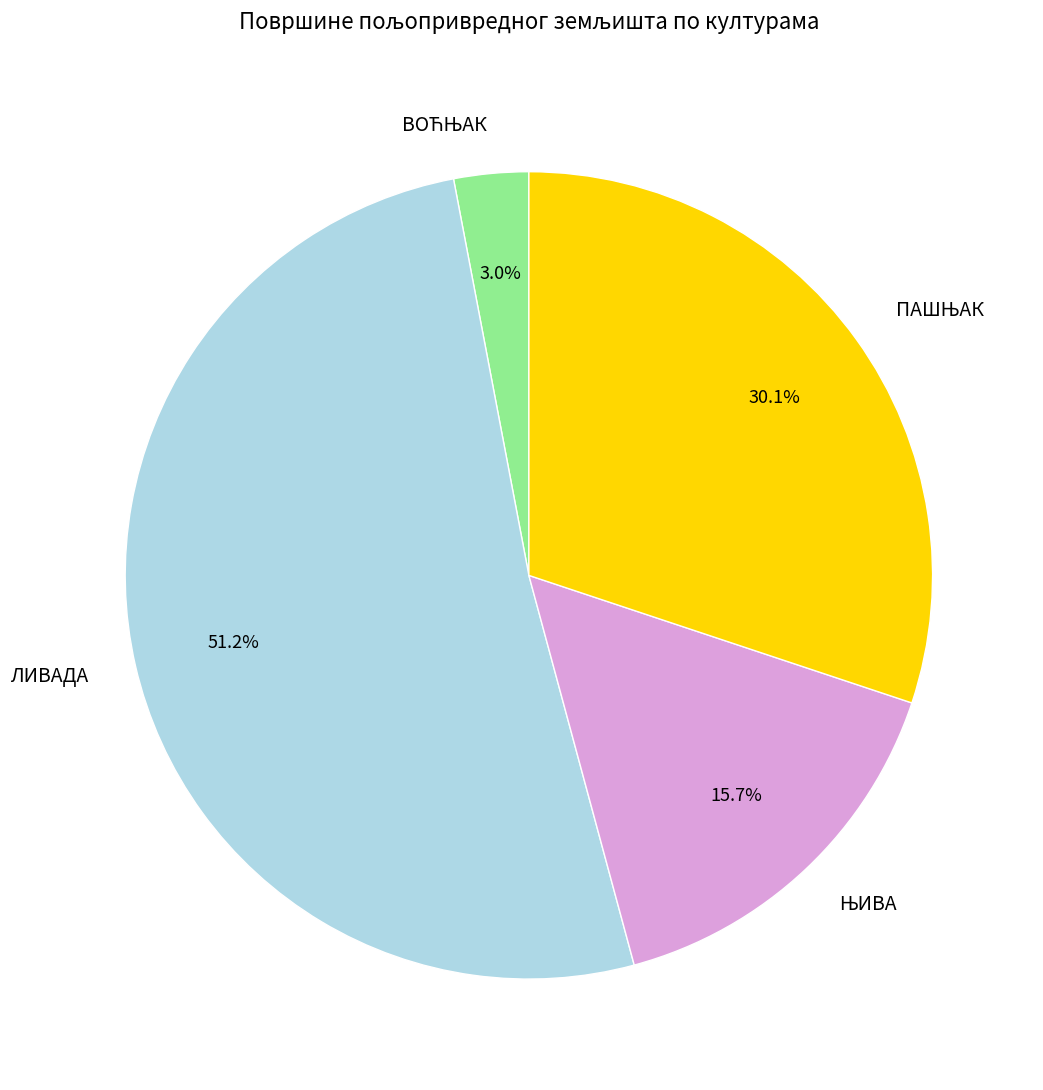

Which category has the biggest portion of the pie?

ЛИВАДА